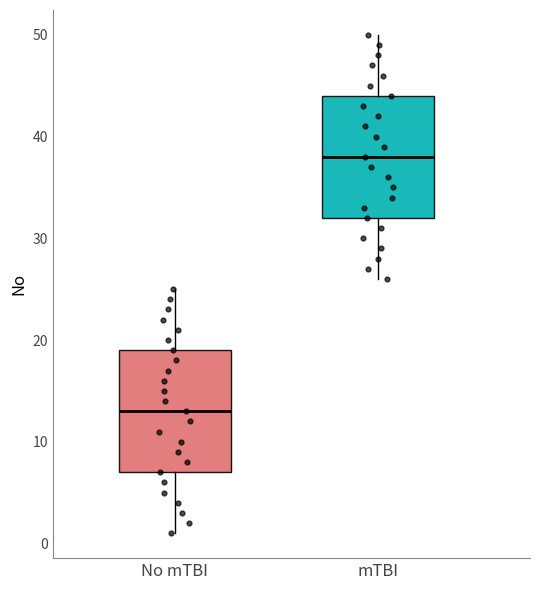

Where does the median line of the box for No mTBI sit on the y-axis? The values are not printed on the chart, so give them approximately, as read against the axis.

13